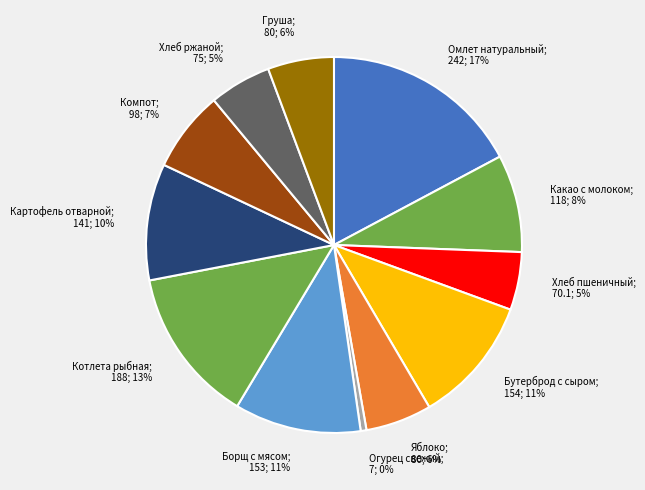

Count the number of slices in the pie.

12